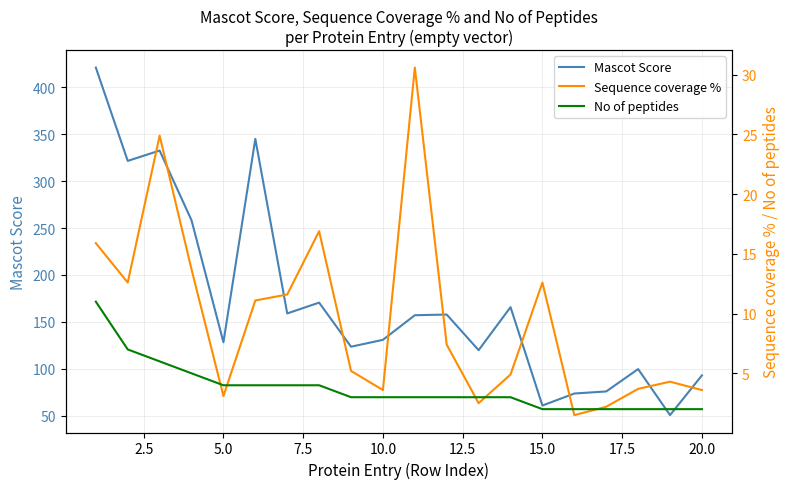

The Mascot Score series shows 84.8 at 15.0. True or false?

False